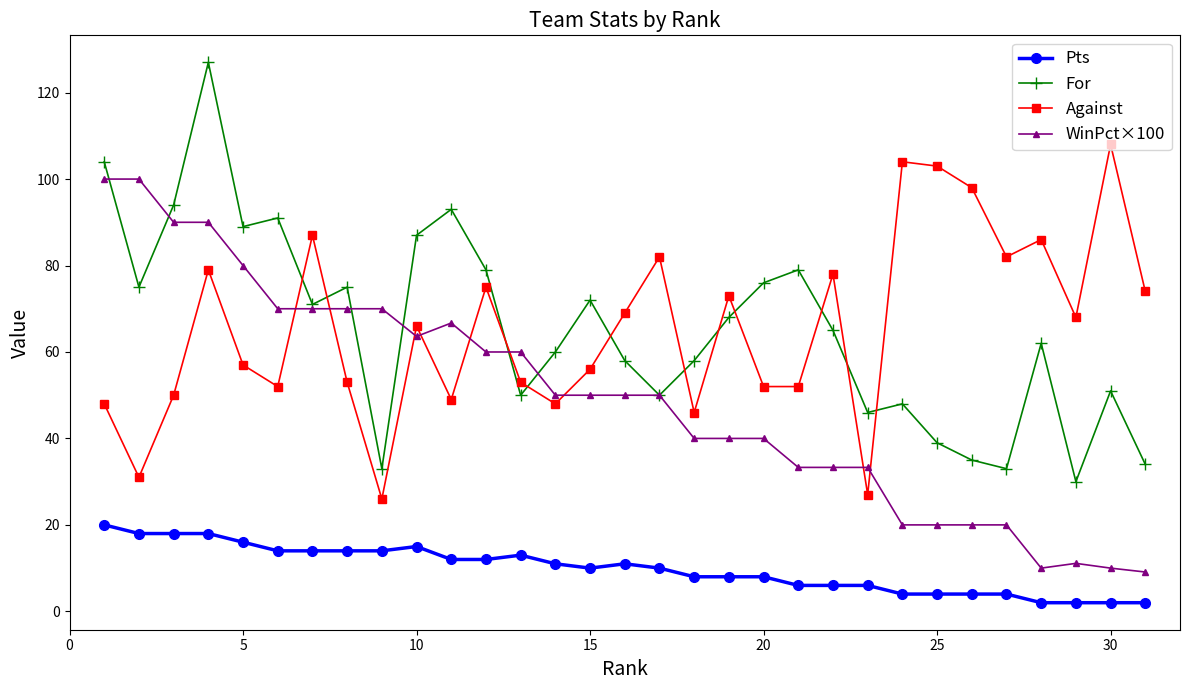

True or false: Pts and Against intersect in this chart.

False